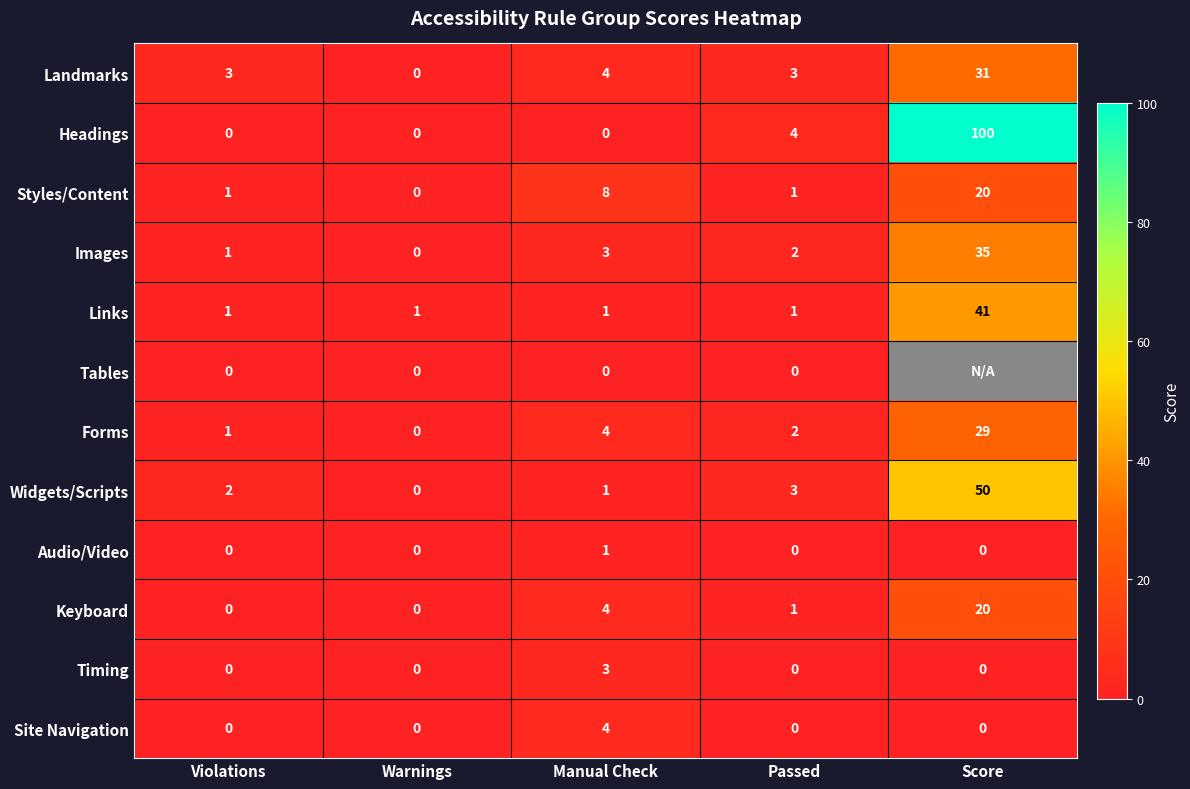

What is the difference between the Styles/Content values at Manual Check and Warnings?

8